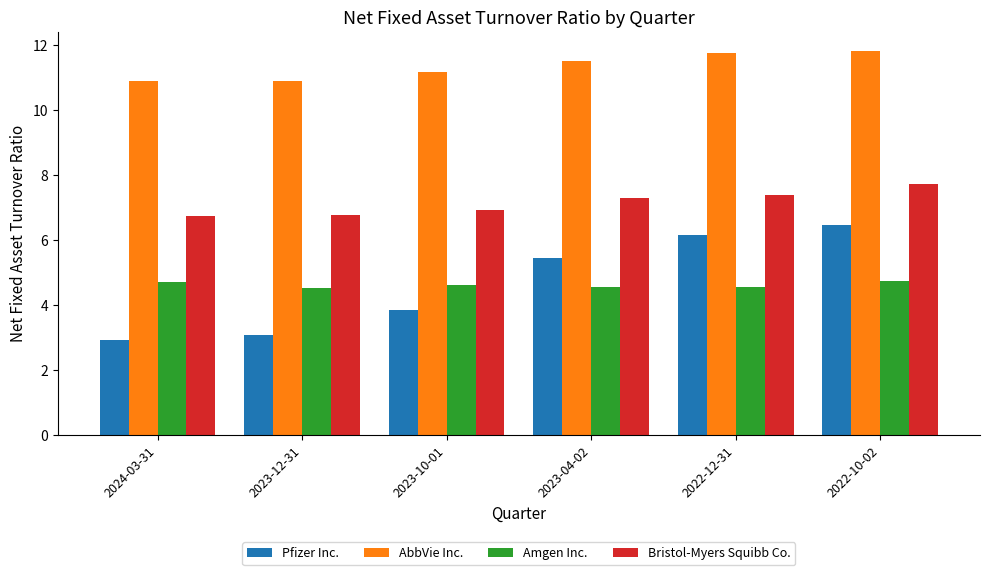

What is the difference between the maximum and minimum values in the AbbVie Inc. series?

0.9